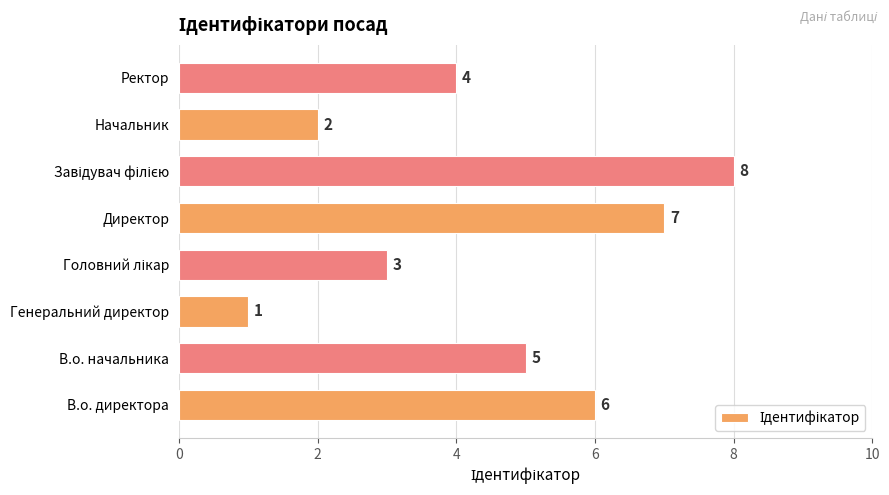

True or false: the data shows 1 at Начальник.

False